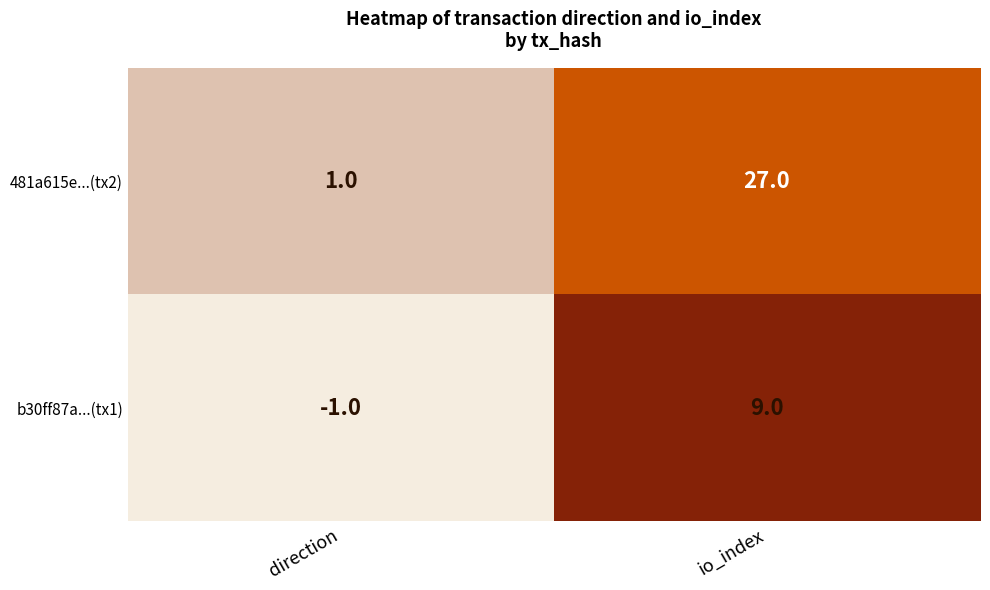

The 481a615e...(tx2) series shows 27 at io_index. True or false?

True